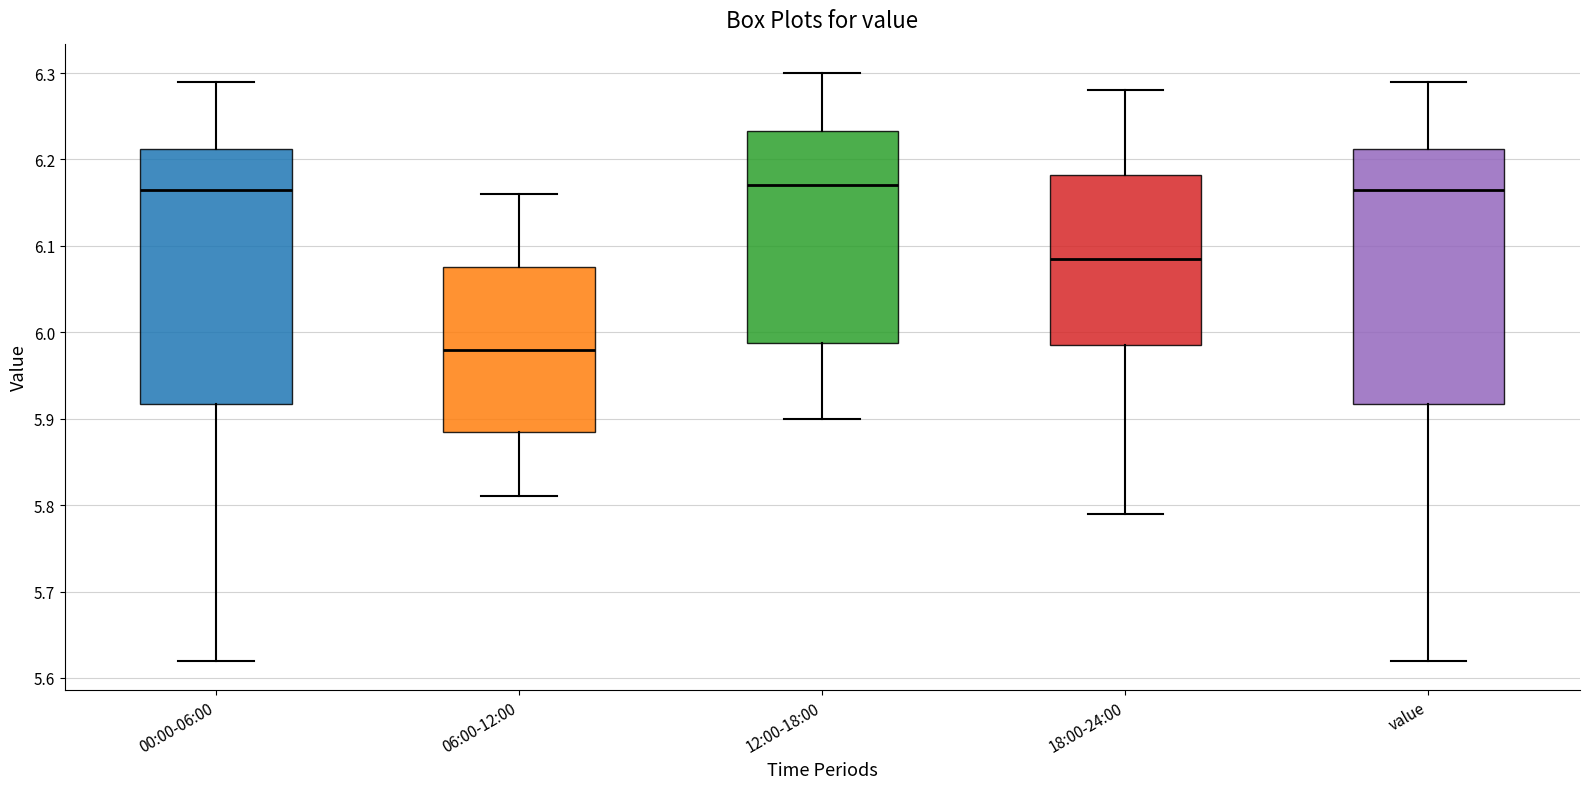

Reading left to right, transcribe this box plot: for each box, give where its median line is, the range the box spans, and where its two whiskers end, as read against the y-axis. The values are not printed on the chart, so give them approximately, as read against the axis.

00:00-06:00: median 6.17, box 5.92 to 6.21, whiskers 5.62 to 6.29
06:00-12:00: median 5.98, box 5.89 to 6.08, whiskers 5.81 to 6.16
12:00-18:00: median 6.17, box 5.99 to 6.23, whiskers 5.90 to 6.30
18:00-24:00: median 6.09, box 5.99 to 6.18, whiskers 5.79 to 6.28
value: median 6.17, box 5.92 to 6.21, whiskers 5.62 to 6.29